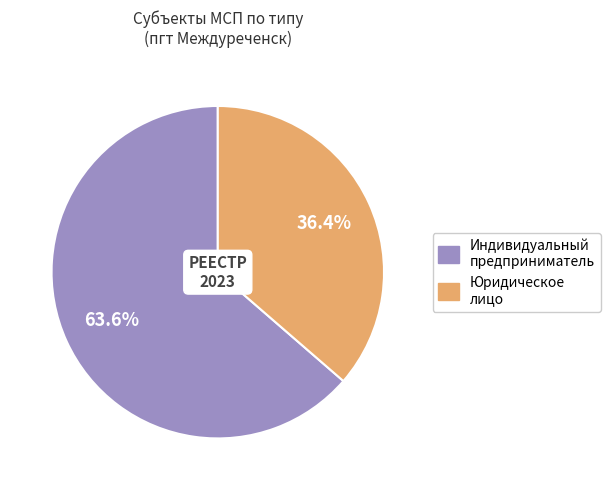

Rank the categories by value from highest to lowest.

Индивидуальный предприниматель, Юридическое лицо